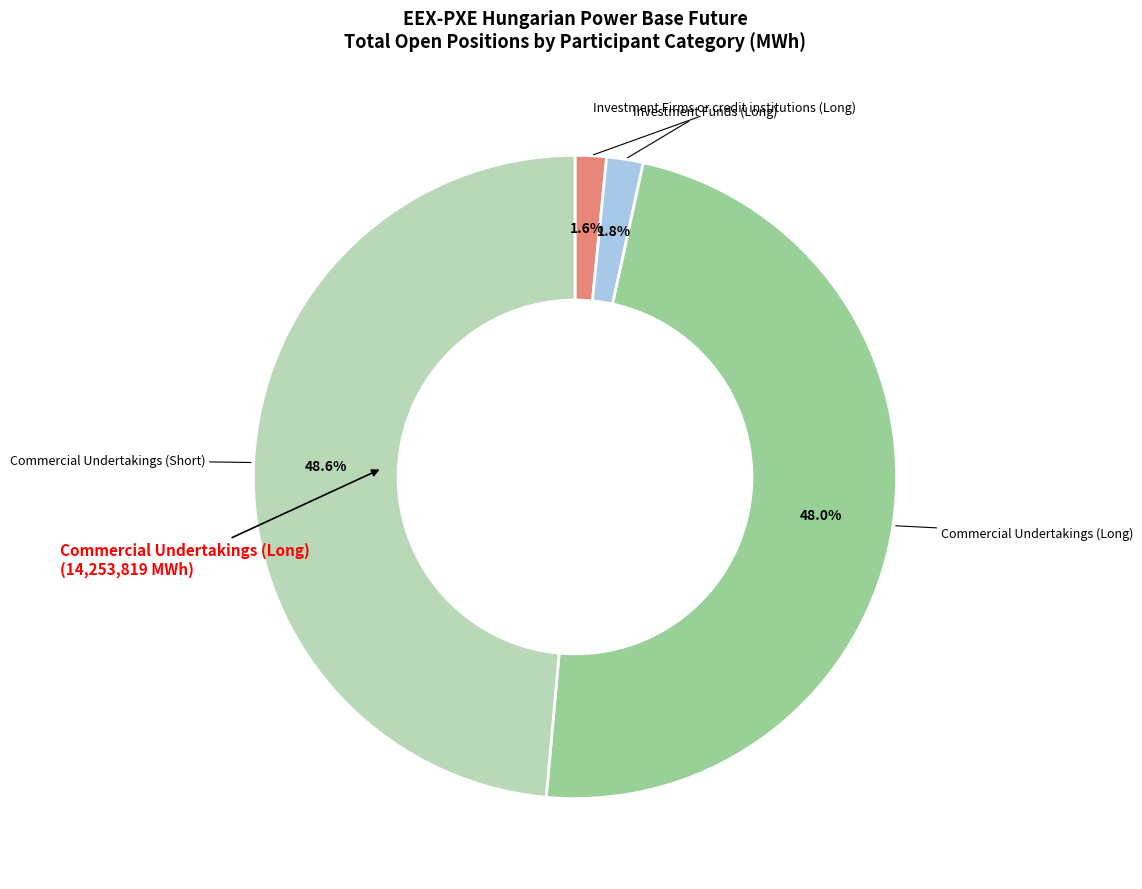

Is there a majority slice in this chart?

No